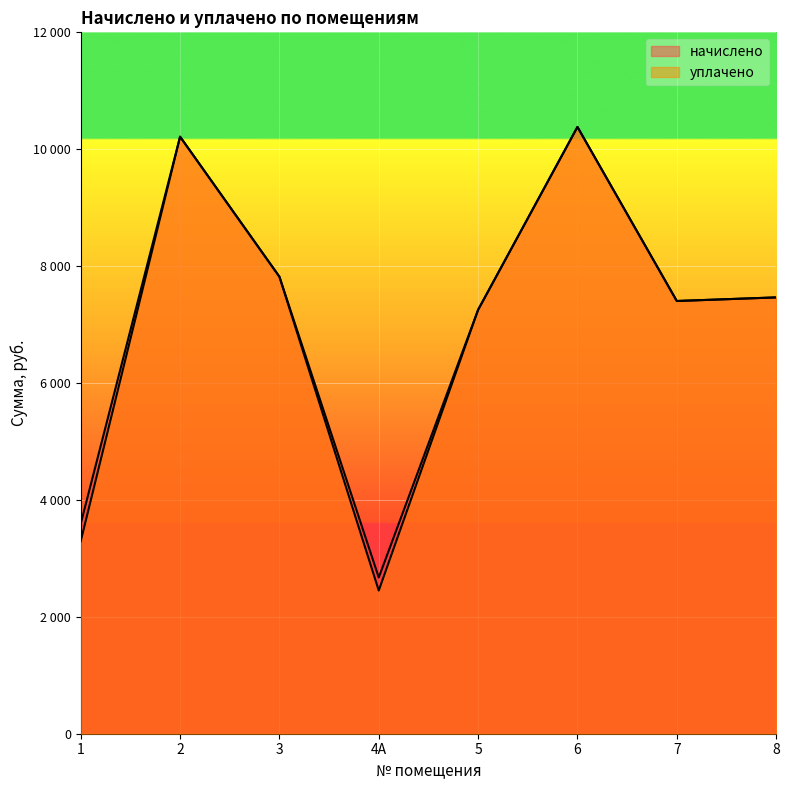

List the labels in order of уплачено value, largest first.

6, 2, 3, 8, 7, 5, 1, 4А